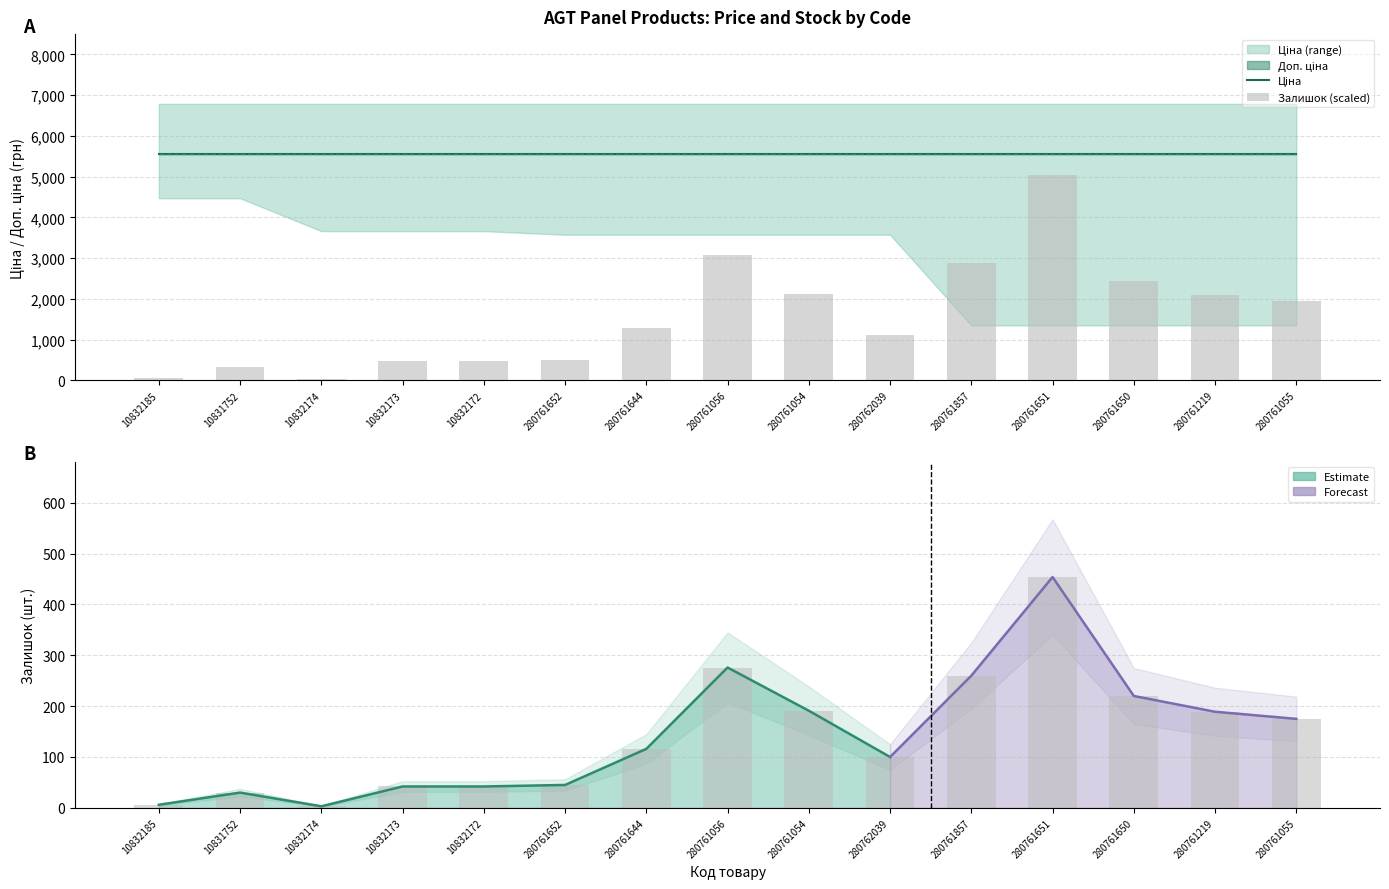

What value does the Залишок (scaled) series have at 280761857?

2891.4